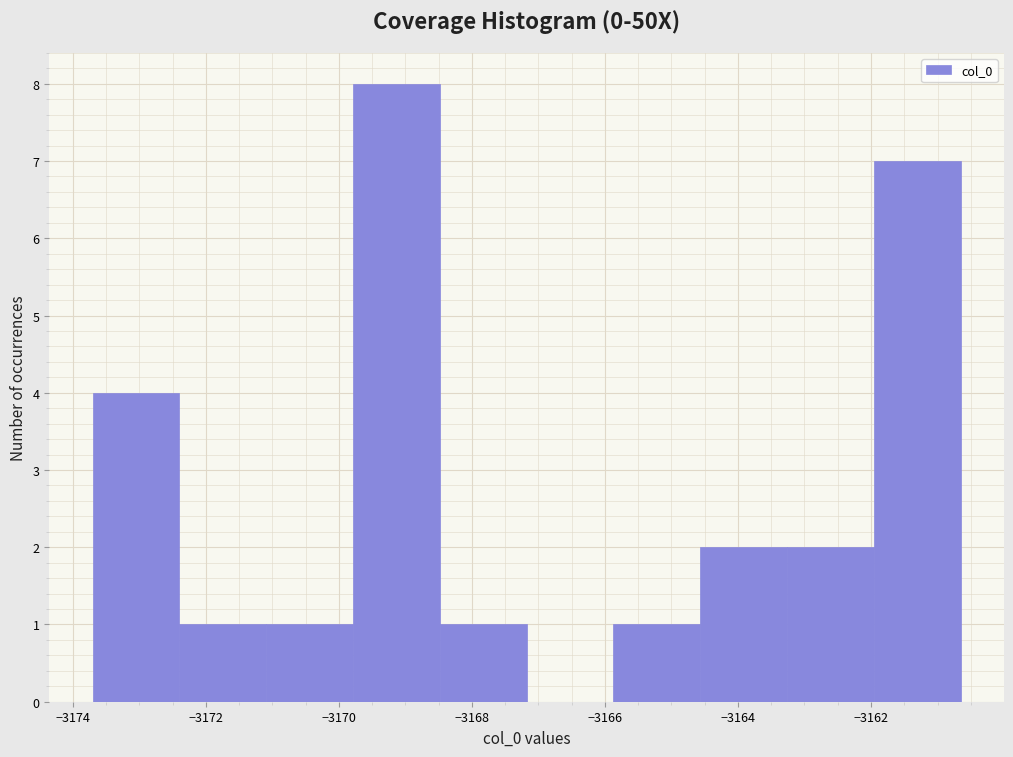

Reading left to right, list every bar in this chart as the range it spans on the x-axis followed by its height. Neither the bar edges nor the heights are printed on the chart, so give them approximately, as read against the axes.

-3173.8 to -3172.4: 4
-3172.4 to -3171.0: 1
-3171.0 to -3169.8: 1
-3169.8 to -3168.4: 8
-3168.4 to -3167.2: 1
-3167.2 to -3165.8: 0
-3165.8 to -3164.6: 1
-3164.6 to -3163.2: 2
-3163.2 to -3162.0: 2
-3162.0 to -3160.6: 7